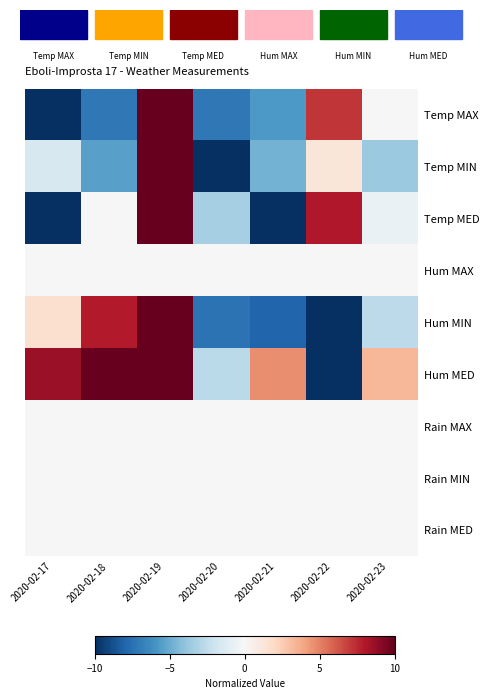

Reading left to right, extract all data points from this chart.

Temp MAX: 2020-02-17=-10.0	2020-02-18=-7.1	2020-02-19=10.0	2020-02-20=-7.1	2020-02-21=-5.7	2020-02-22=7.1	2020-02-23=0.0
Temp MIN: 2020-02-17=-1.6	2020-02-18=-5.4	2020-02-19=10.0	2020-02-20=-10.0	2020-02-21=-4.7	2020-02-22=1.2	2020-02-23=-3.7
Temp MED: 2020-02-17=-10.0	2020-02-18=0.0	2020-02-19=10.0	2020-02-20=-3.3	2020-02-21=-10.0	2020-02-22=8.0	2020-02-23=-0.7
Hum MAX: 2020-02-17=0.0	2020-02-18=0.0	2020-02-19=0.0	2020-02-20=0.0	2020-02-21=0.0	2020-02-22=0.0	2020-02-23=0.0
Hum MIN: 2020-02-17=1.6	2020-02-18=7.9	2020-02-19=10.0	2020-02-20=-7.4	2020-02-21=-7.9	2020-02-22=-10.0	2020-02-23=-2.6
Hum MED: 2020-02-17=8.7	2020-02-18=10.0	2020-02-19=10.0	2020-02-20=-2.7	2020-02-21=4.7	2020-02-22=-10.0	2020-02-23=3.3
Rain MAX: 2020-02-17=0.0	2020-02-18=0.0	2020-02-19=0.0	2020-02-20=0.0	2020-02-21=0.0	2020-02-22=0.0	2020-02-23=0.0
Rain MIN: 2020-02-17=0.0	2020-02-18=0.0	2020-02-19=0.0	2020-02-20=0.0	2020-02-21=0.0	2020-02-22=0.0	2020-02-23=0.0
Rain MED: 2020-02-17=0.0	2020-02-18=0.0	2020-02-19=0.0	2020-02-20=0.0	2020-02-21=0.0	2020-02-22=0.0	2020-02-23=0.0